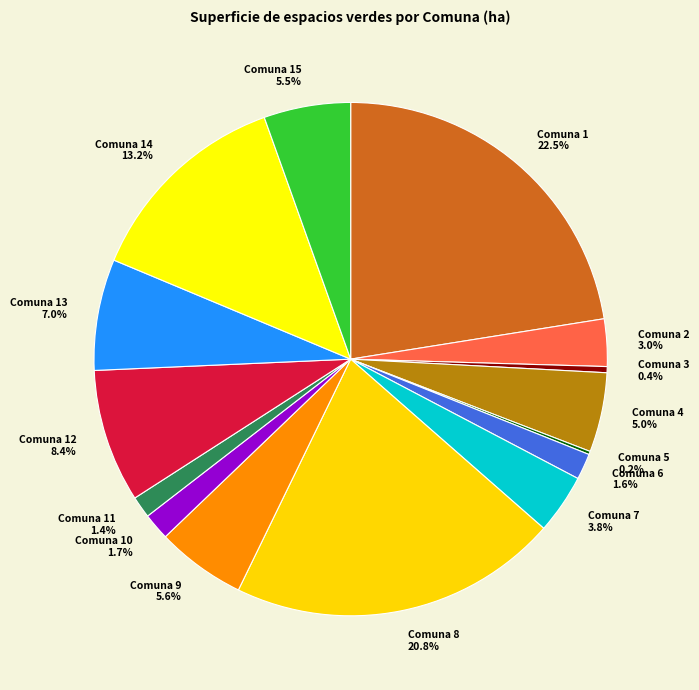

What is the largest slice in the pie chart?

Comuna 1